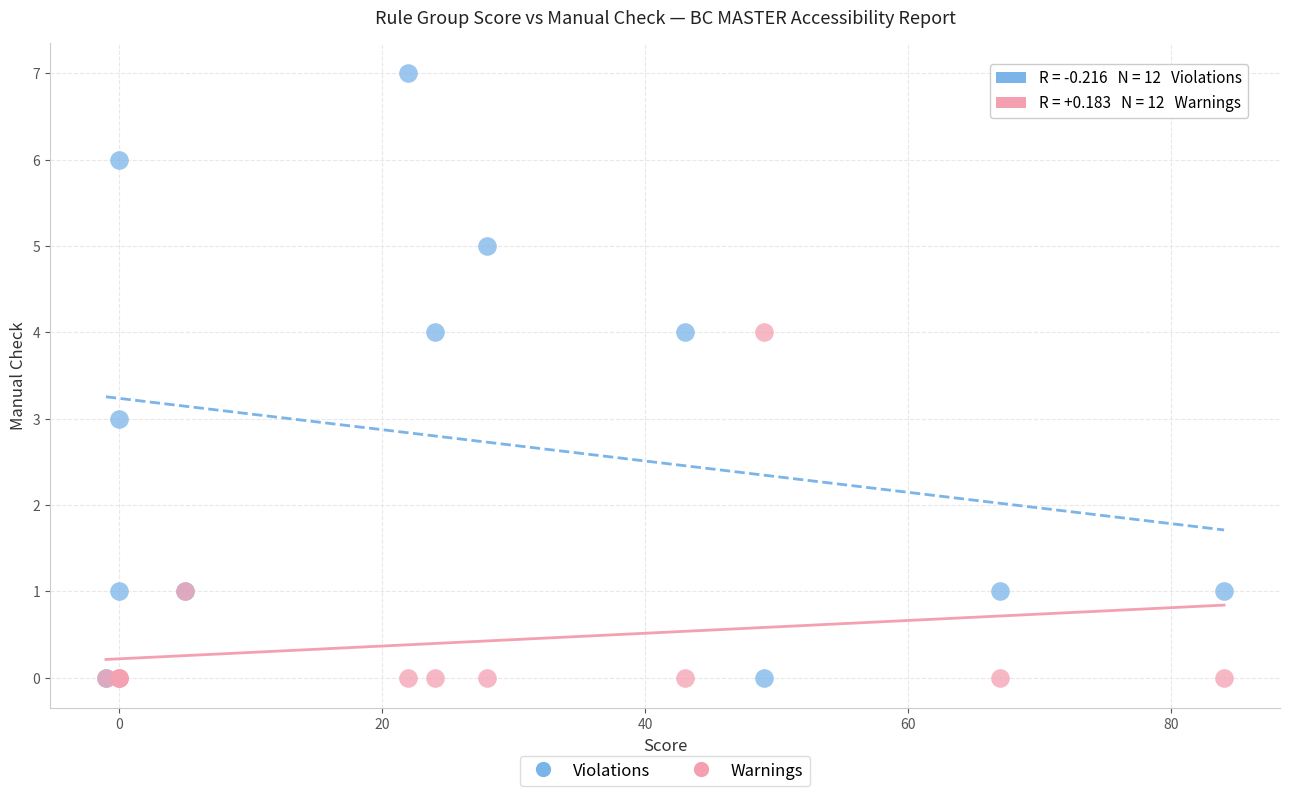

What are all the series names shown in the legend?

Violations, Warnings